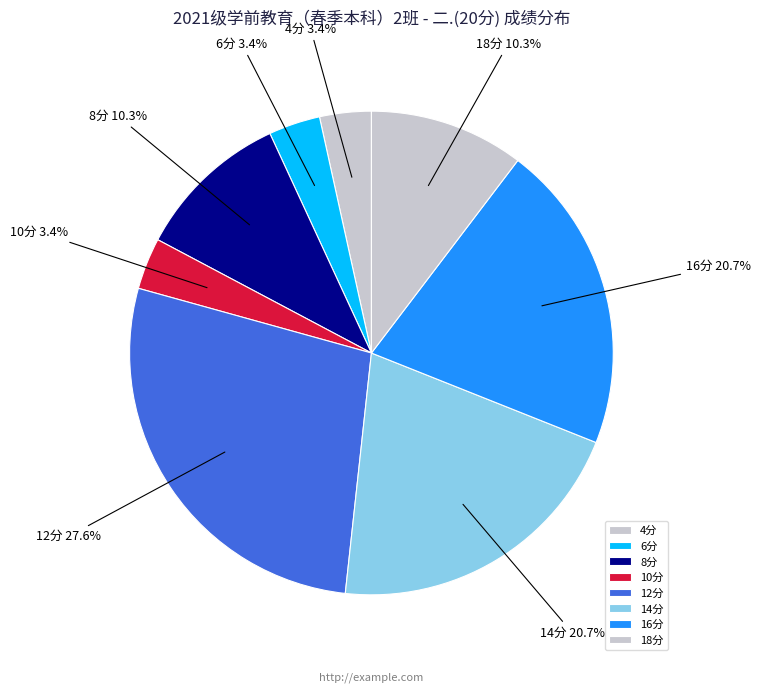

What percentage do 14分 and 4分 together represent?

24.1%